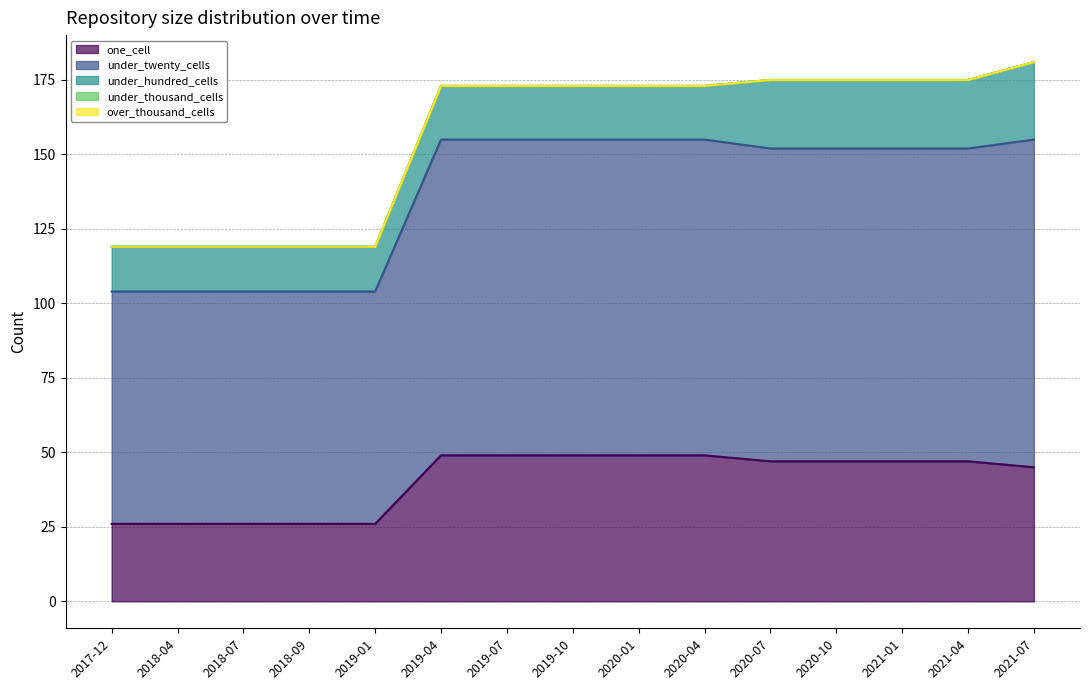

Rank the series by their maximum value, from highest to lowest.

under_twenty_cells, one_cell, under_hundred_cells, under_thousand_cells, over_thousand_cells